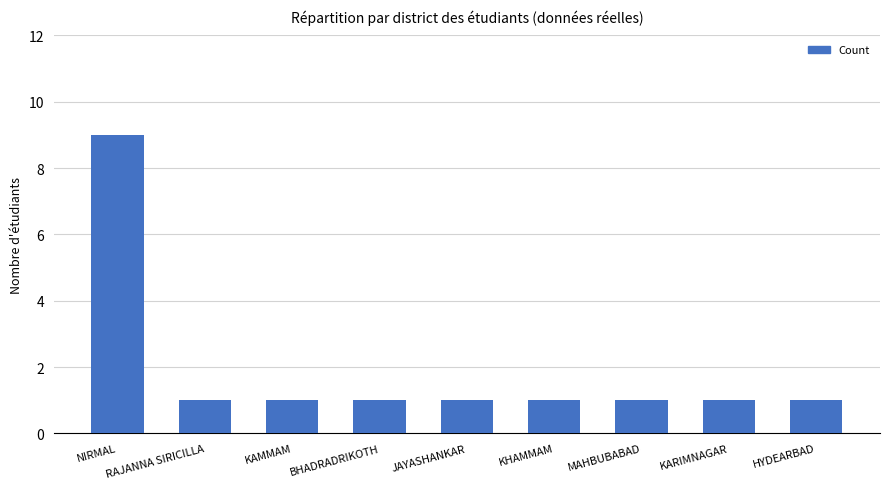

Reading left to right, extract all data points from this chart.

9	1	1	1	1	1	1	1	1